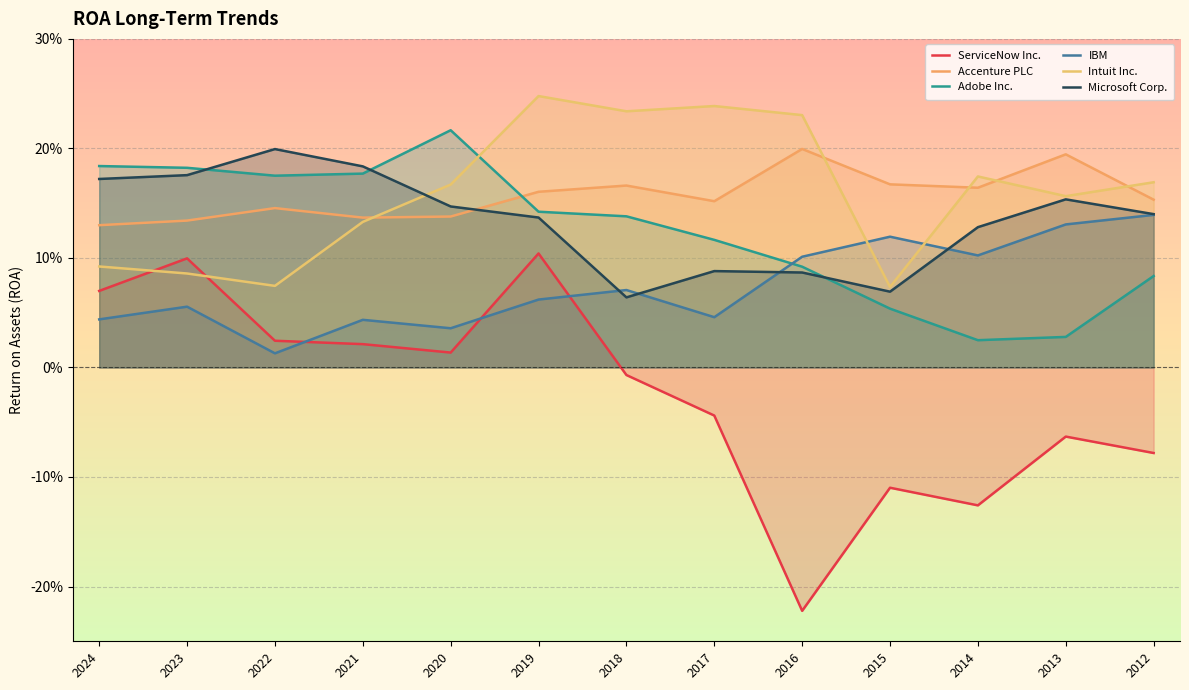

How many times do IBM and ServiceNow Inc. cross each other?

3